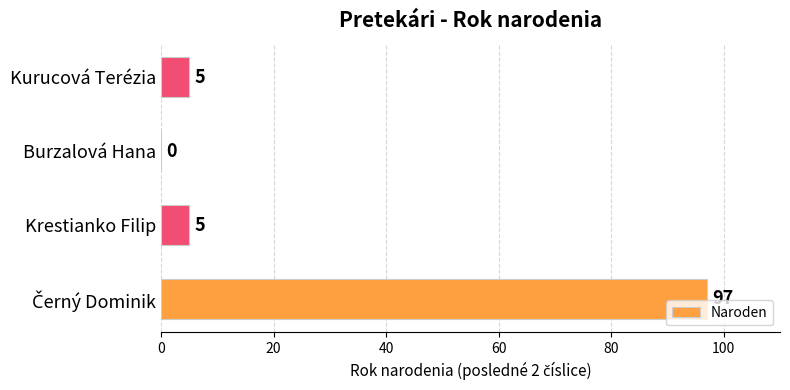

Is it true that the value at Kurucová Terézia is 5?

True